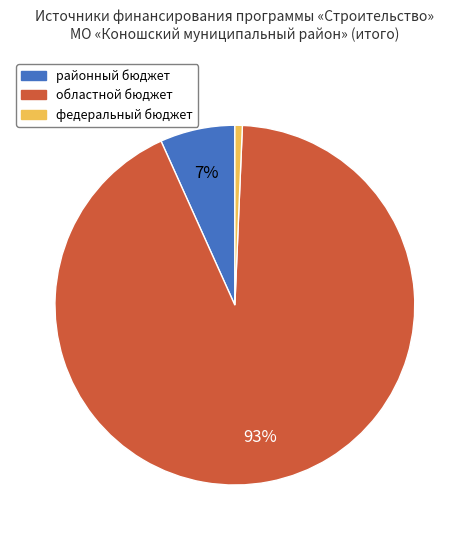

Is the sum of федеральный бюджет and областной бюджет greater than half?

Yes